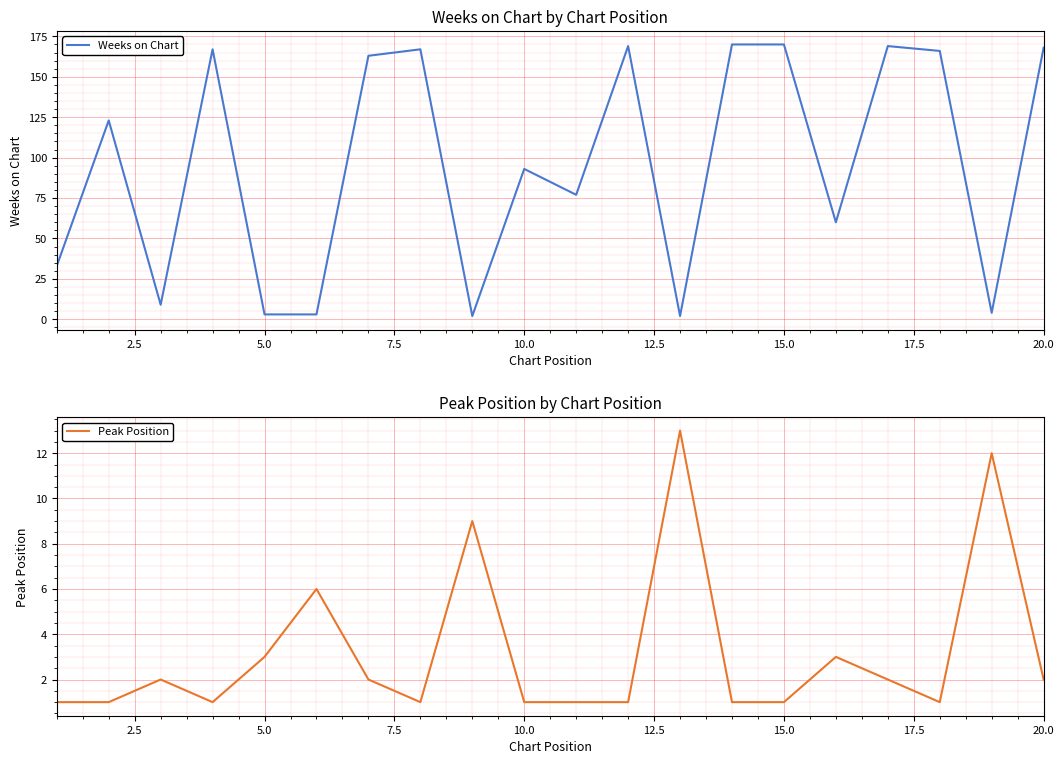

Is this an area chart (filled region under the line)?

No